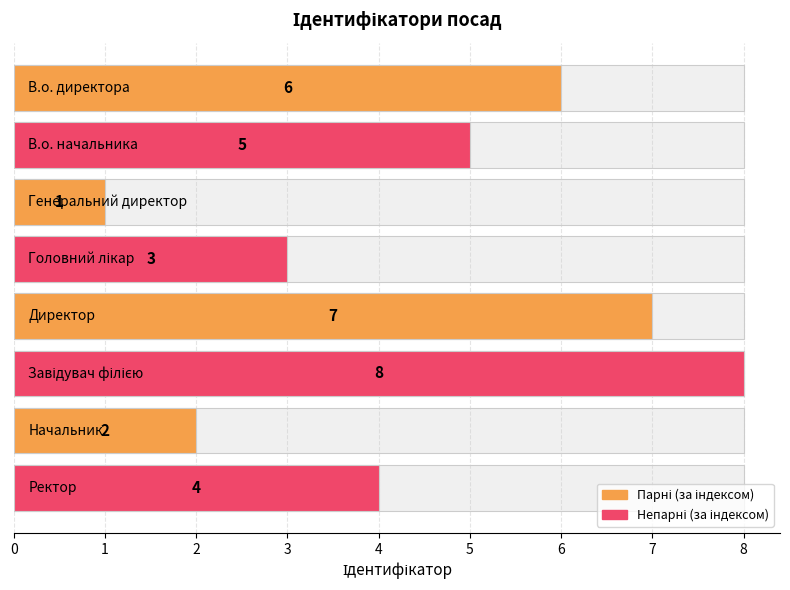

Approximately how many times larger is the value at 2 compared to 3?

0.3